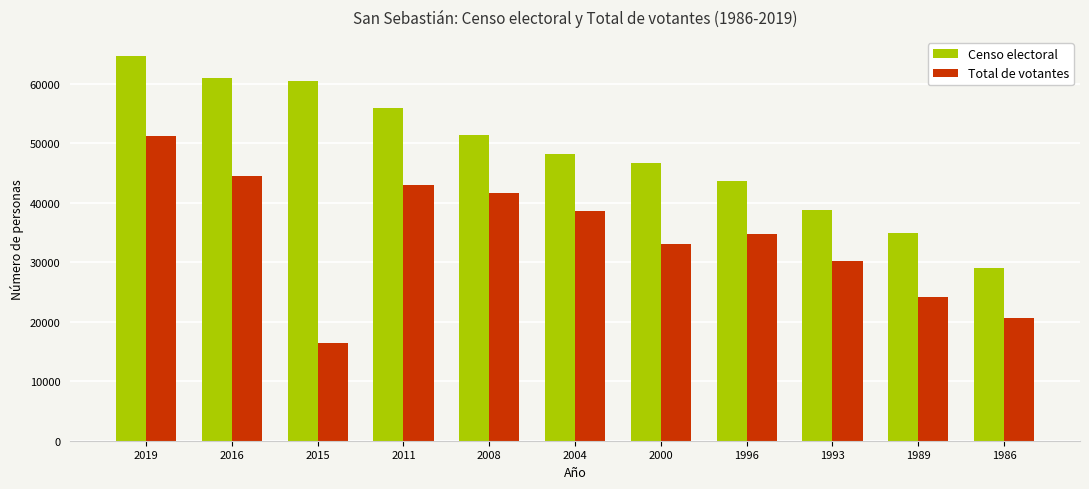

Between 2004 and 1993, which series saw the biggest shift?

Censo electoral